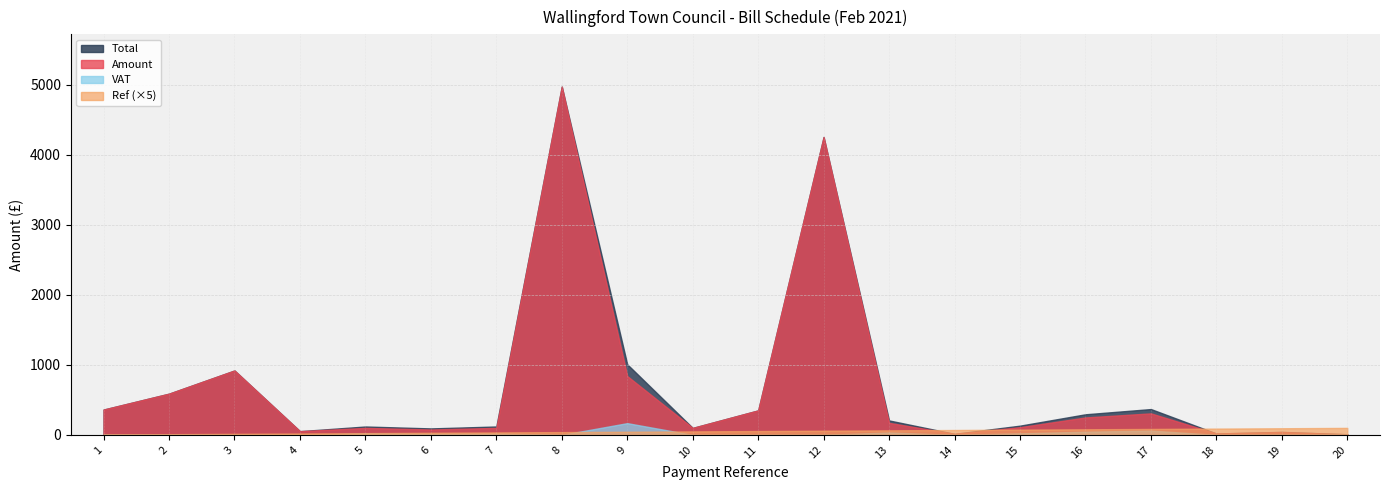

Is the value of Total at 4 greater than the value of Amount at 18?

Yes